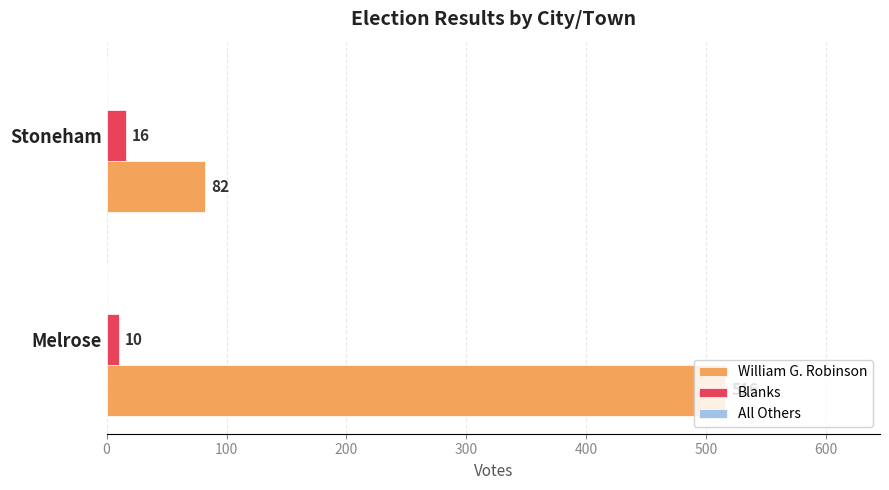

Which series changed the most between Melrose and Stoneham?

William G. Robinson